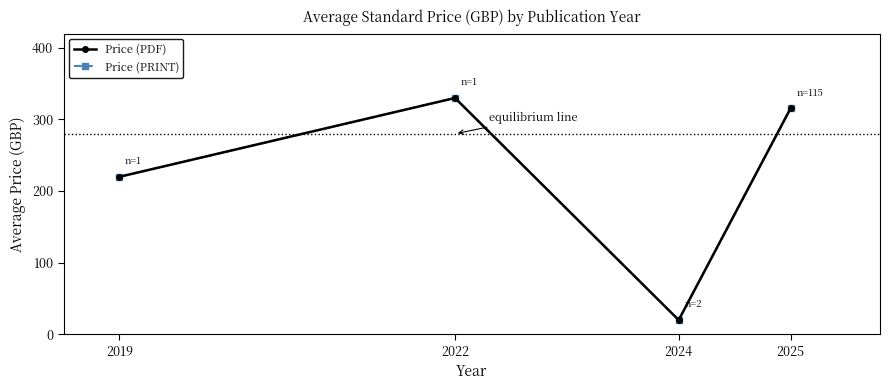

Where is the first local minimum for Price (PDF)?

2024